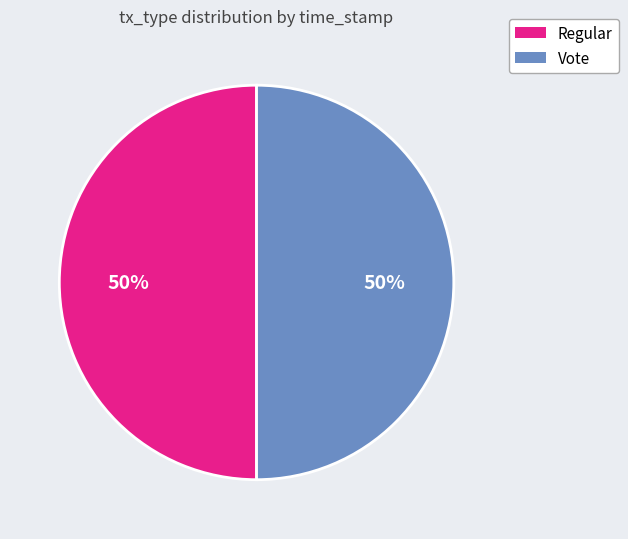

Approximately how many times larger is the value at Vote compared to Regular?

1.0